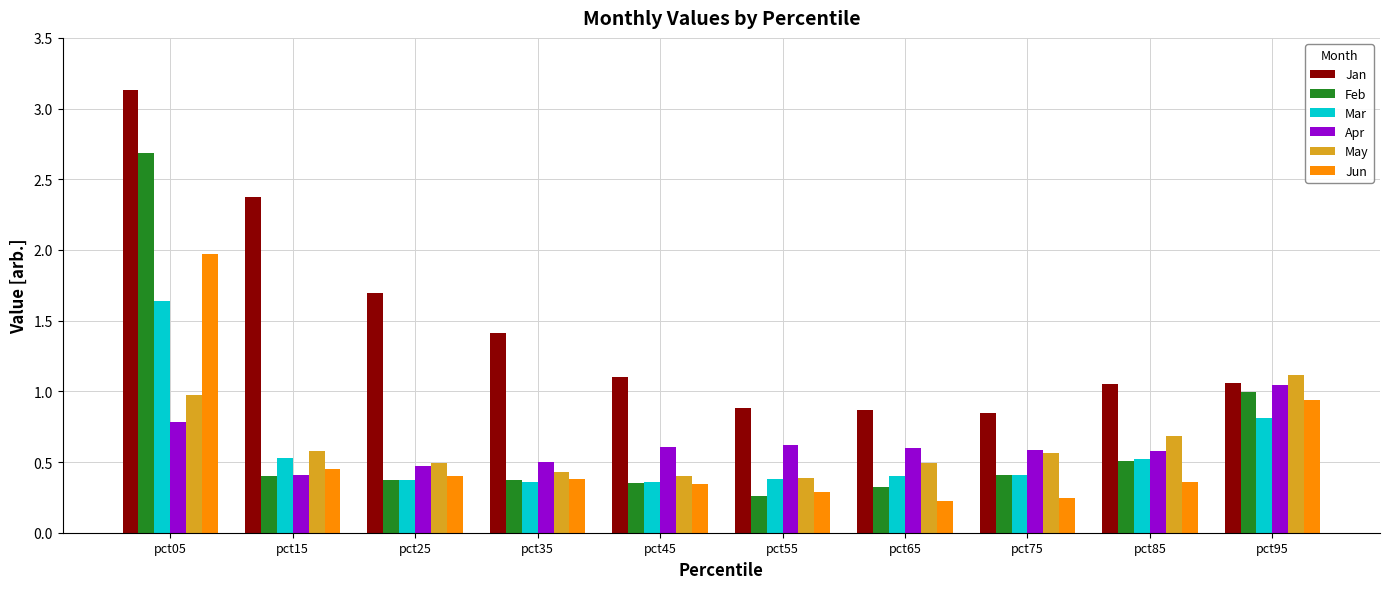

At which category is the sum across all series the highest?

pct05